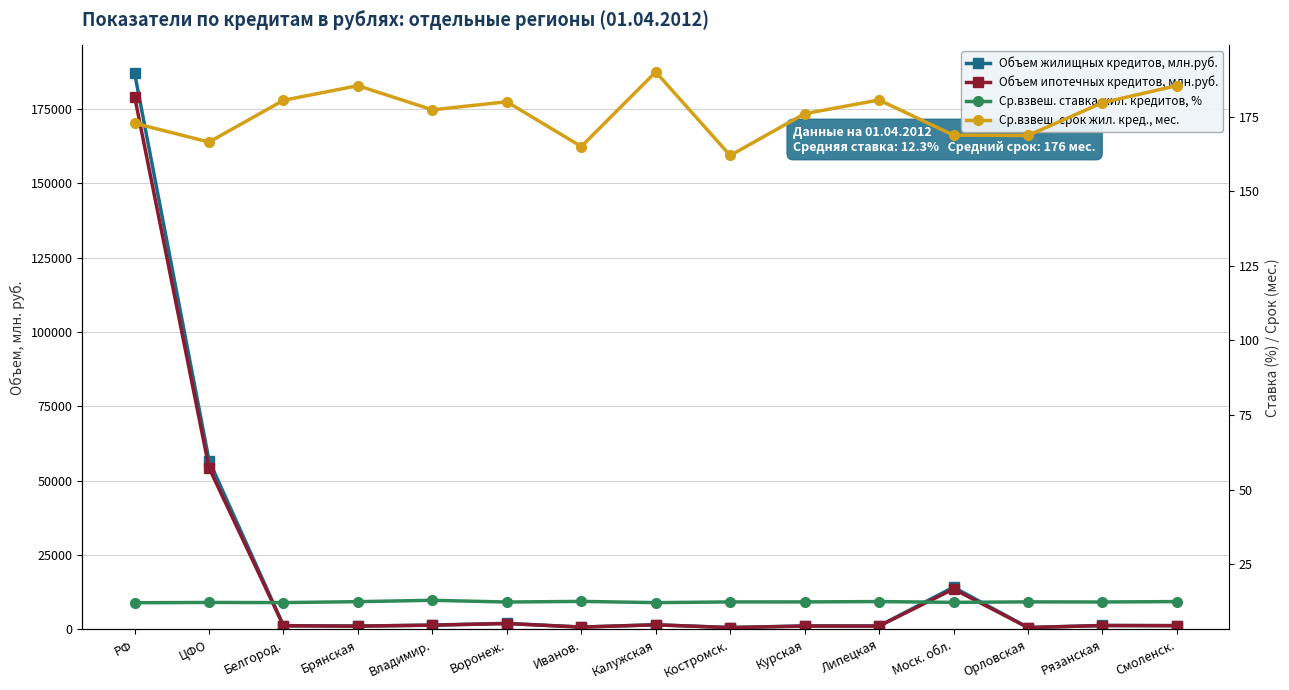

At Владимир., list the series in order from largest to smallest.

Объем жилищных кредитов, млн.руб., Объем ипотечных кредитов, млн.руб., Ср.взвеш. срок жил. кред., мес., Ср.взвеш. ставка жил. кредитов, %